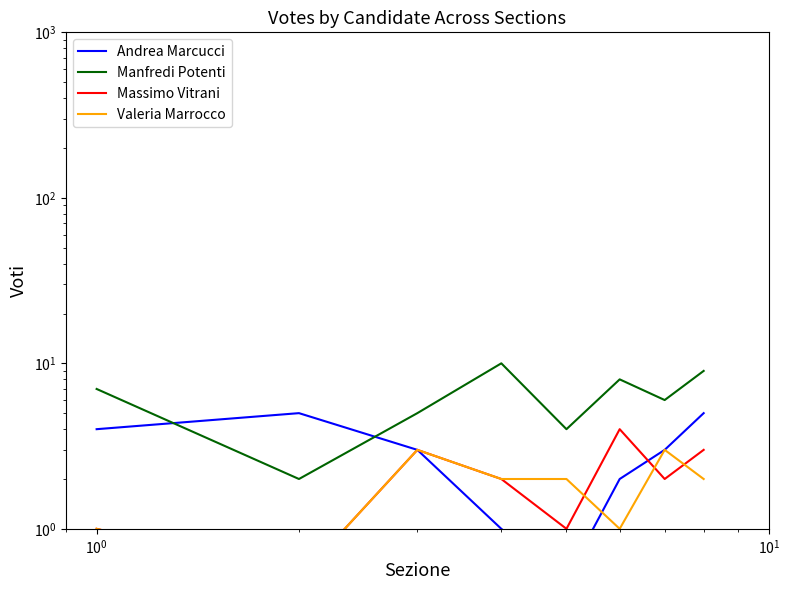

Count the Valeria Marrocco values in the range 1 to 3.

7